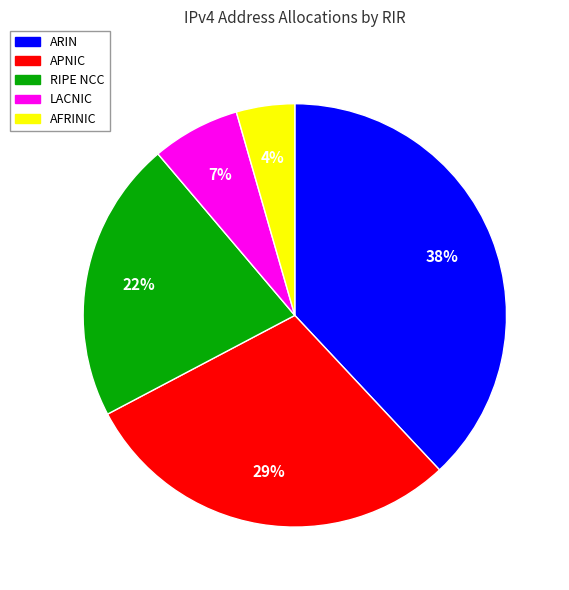

Do AFRINIC and RIPE NCC together represent more than half of the pie?

No